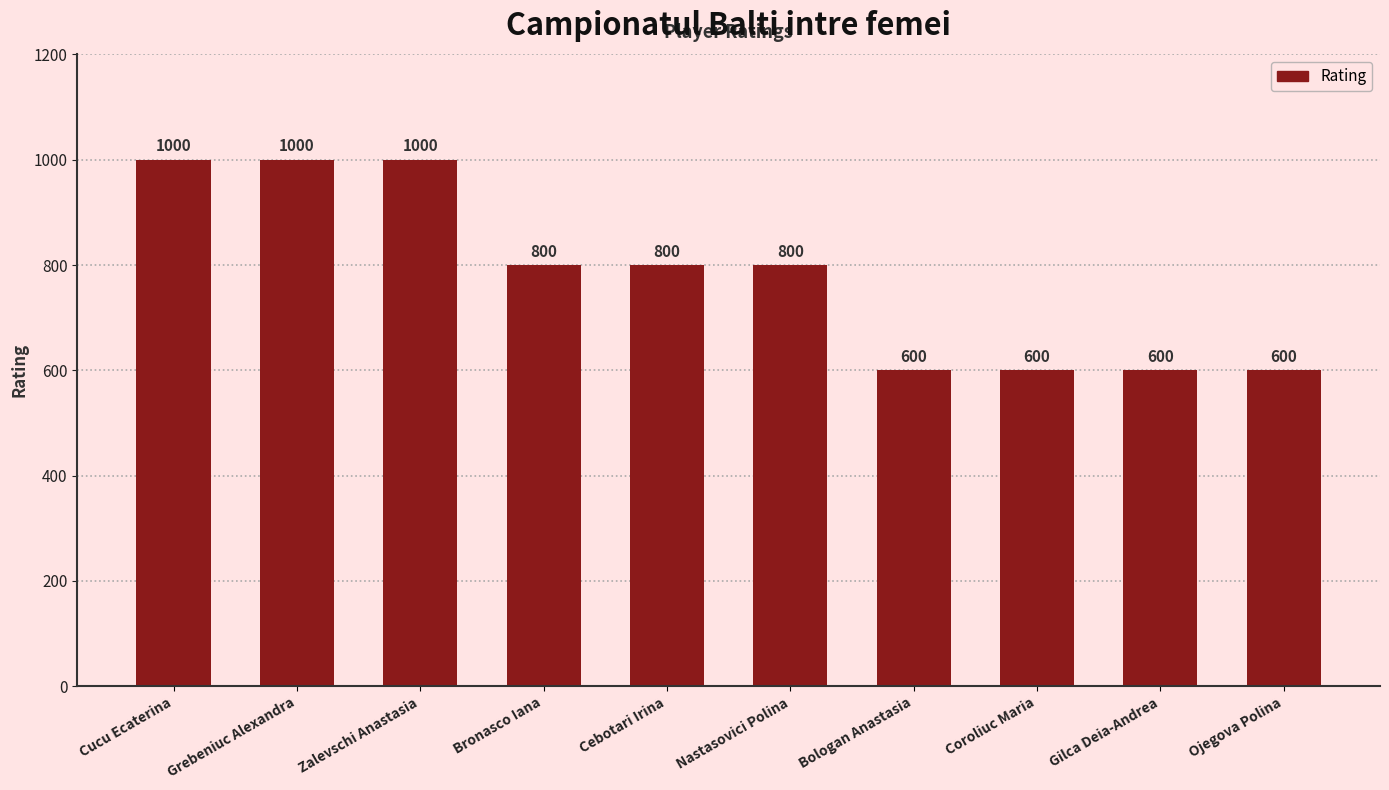

What is the minimum value shown in the chart?

600